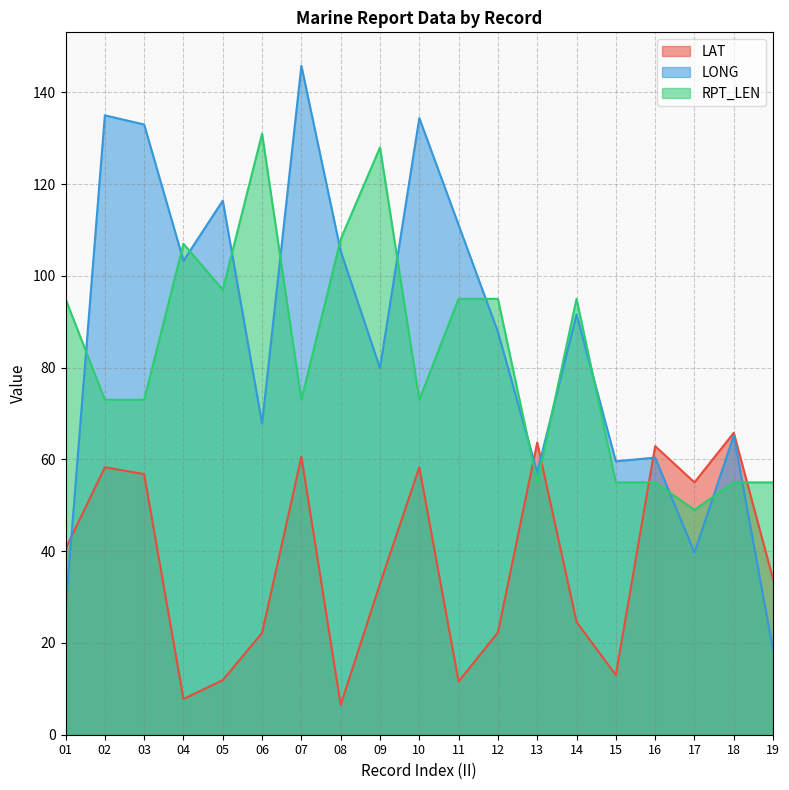

How many lines are shown in the chart?

3